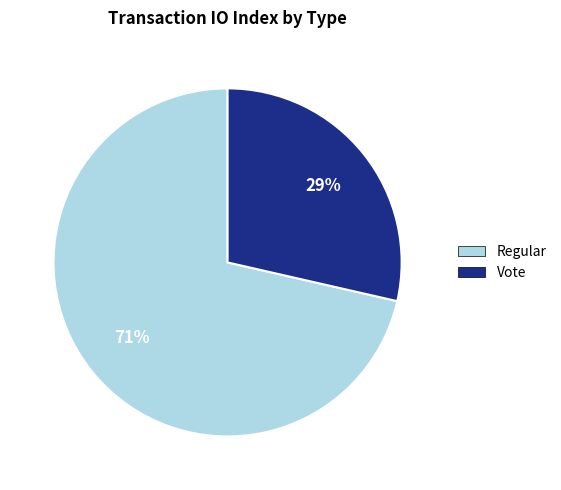

What percentage is the Regular slice, to the nearest percent?

71%